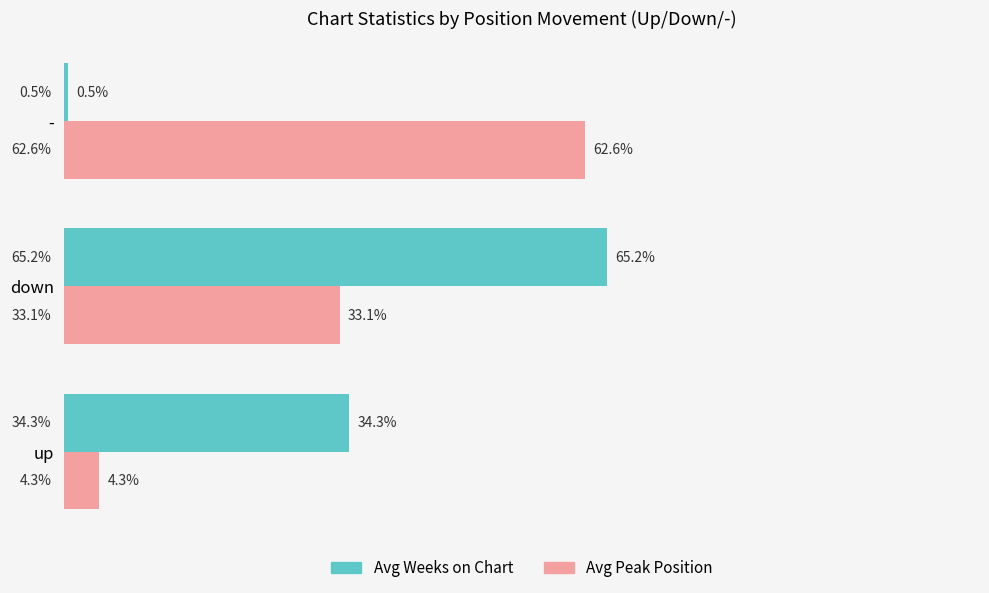

At which category does the chart reach its peak across all series?

down